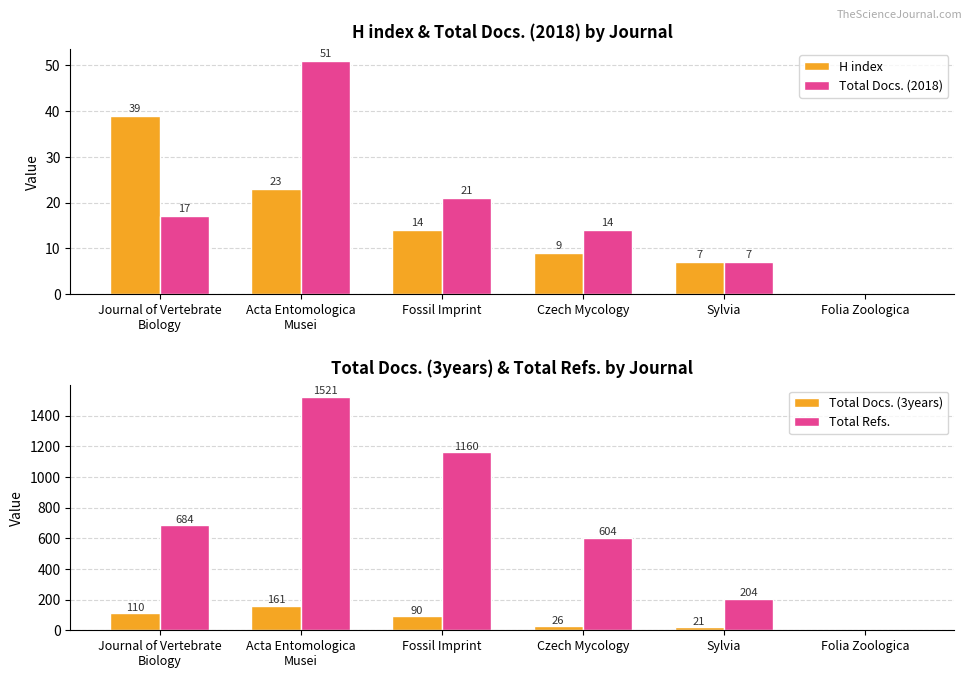

At how many categories does at least one series exceed 603?

4